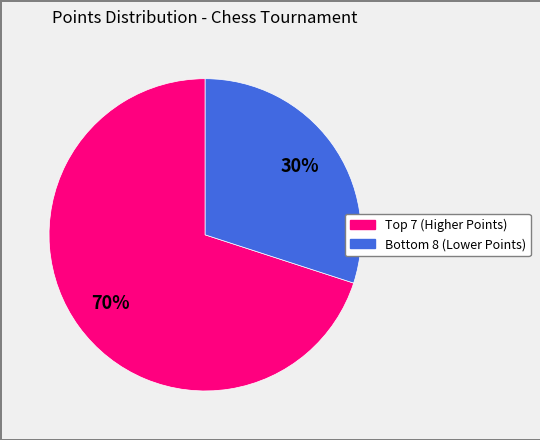

Is there a majority slice in this chart?

Yes